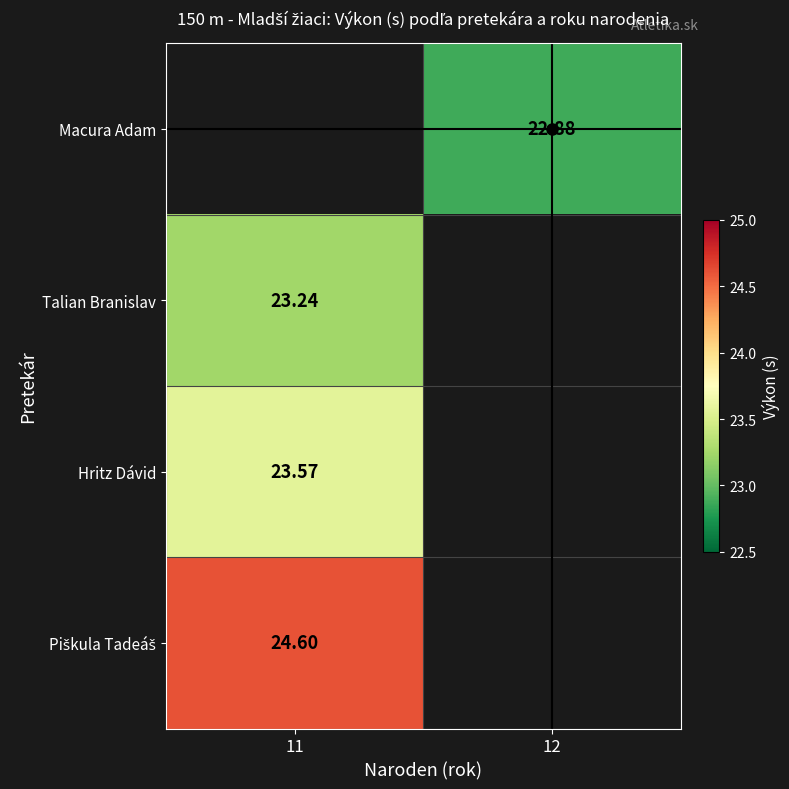

Which has a higher value, 12 or 11?

11